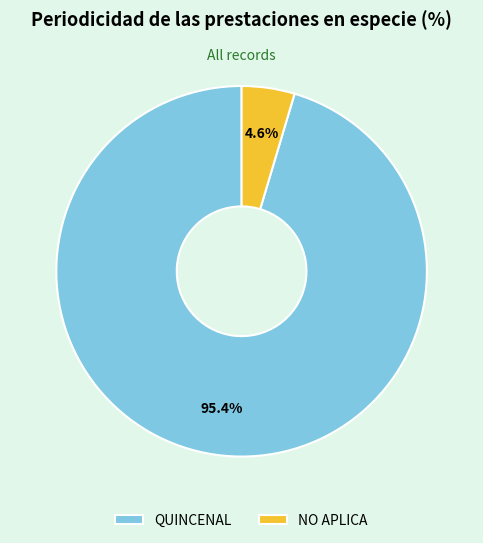

What is the smallest slice in the pie chart?

NO APLICA